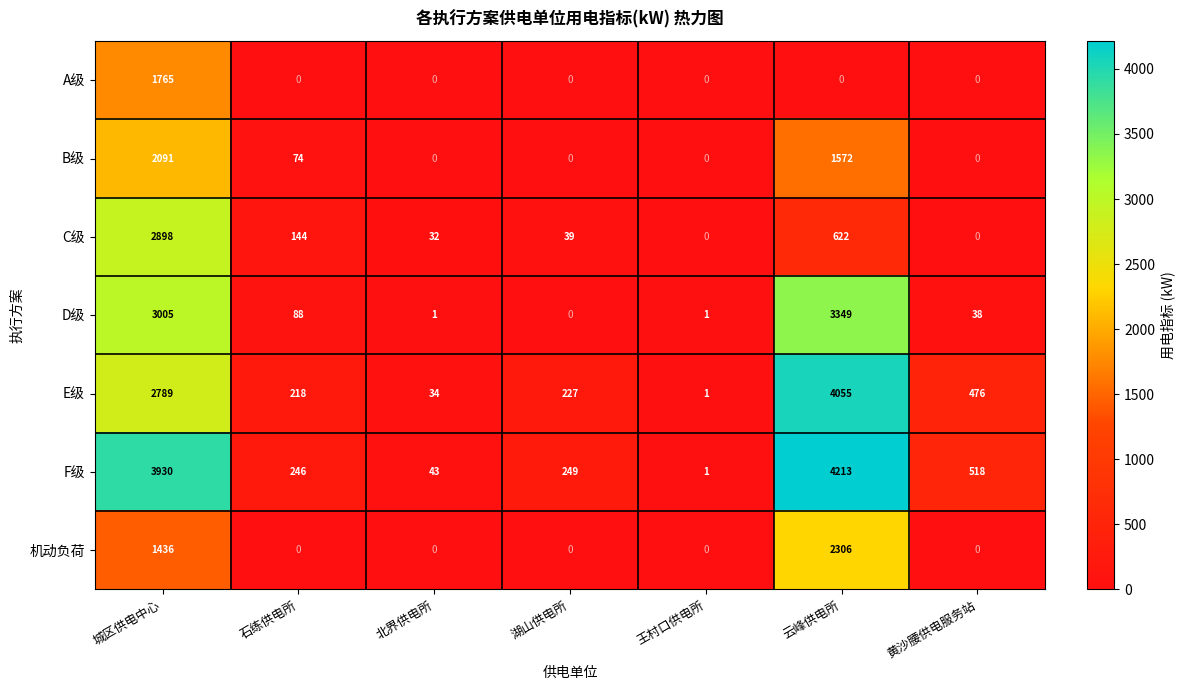

True or false: B级 has a value of 870.8 at 云峰供电所.

False